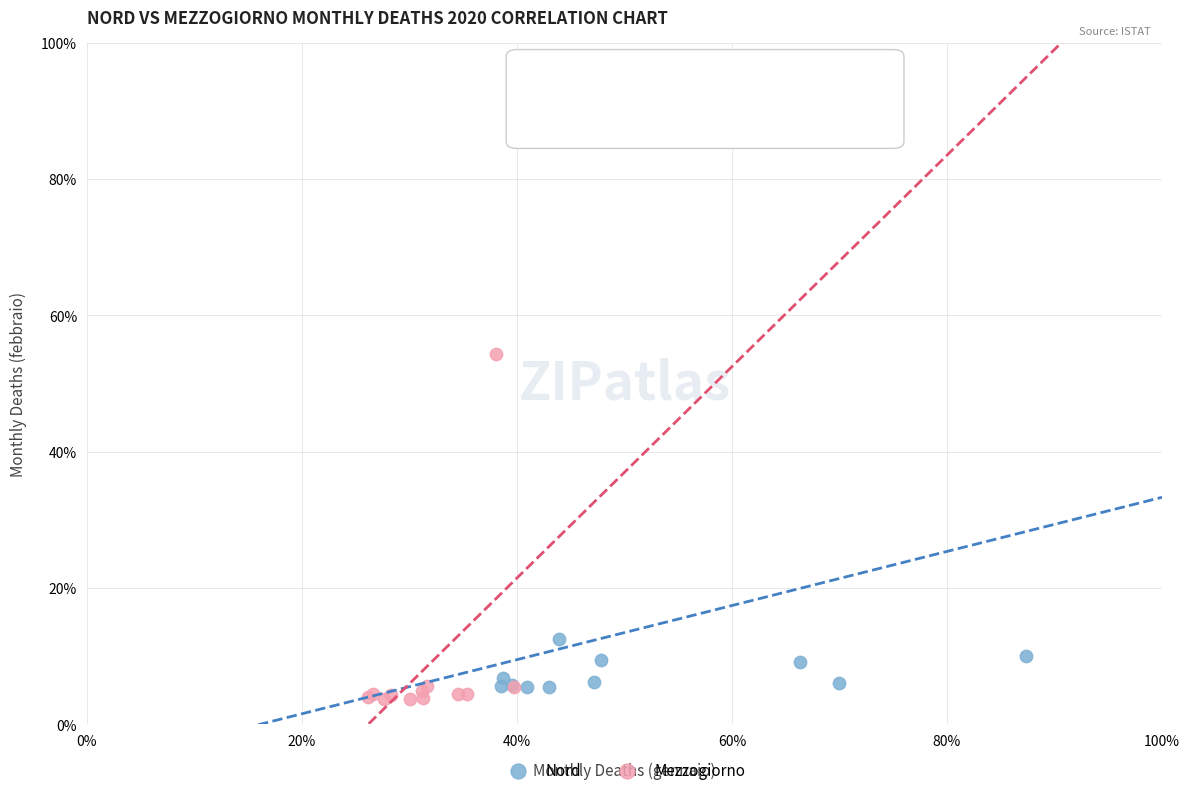

Which series reaches the minimum Y coordinate?

Mezzogiorno